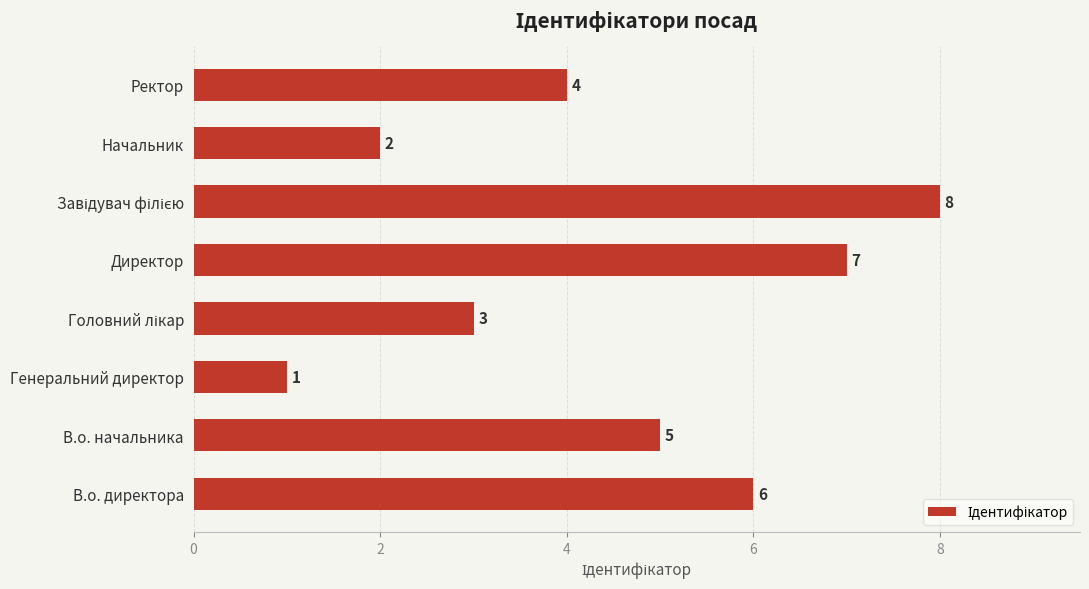

What is the sum of all values?

36